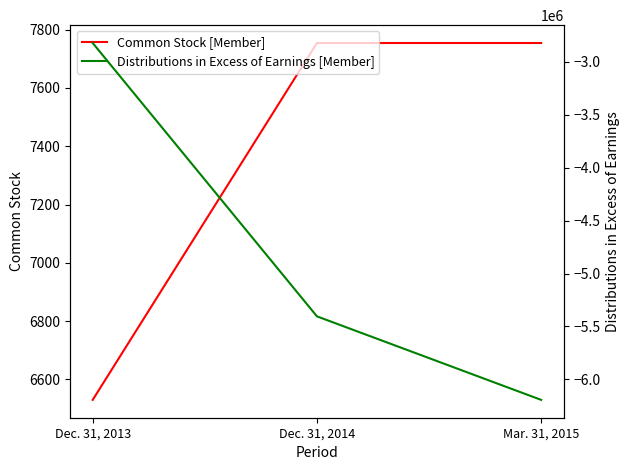

Is this an area chart (filled region under the line)?

No